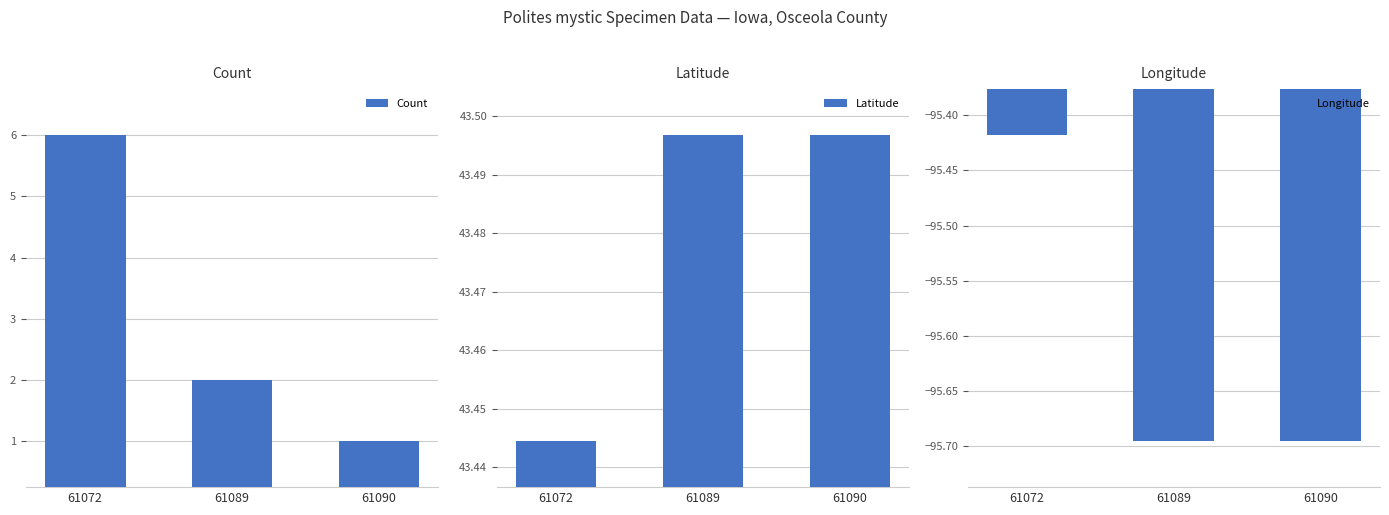

Which series has the widest spread of values?

Count